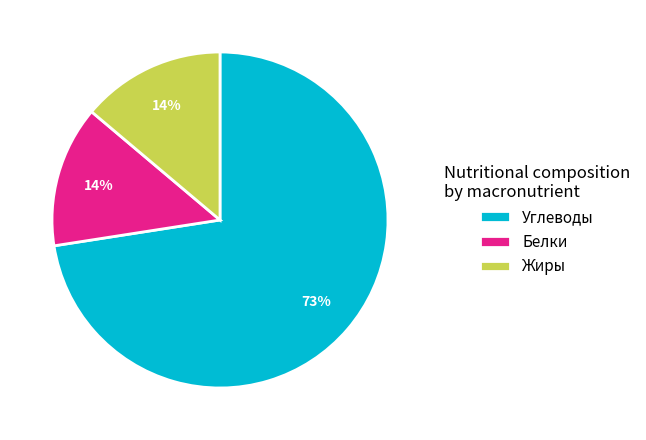

What percentage is the Белки slice, to the nearest percent?

14%